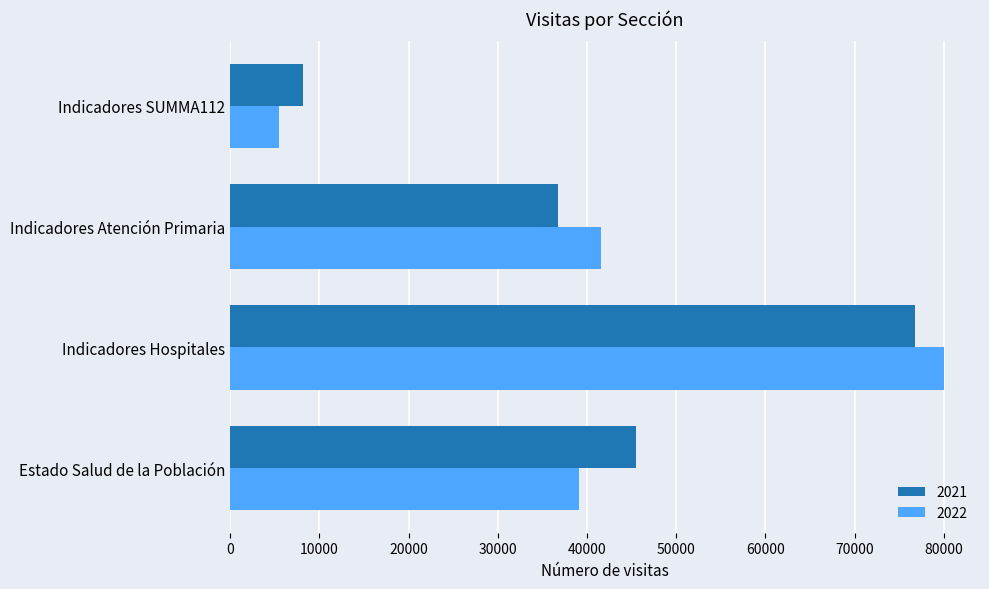

Is the value of 2021 at Indicadores Hospitales greater than the value of 2022 at Indicadores Atención Primaria?

Yes